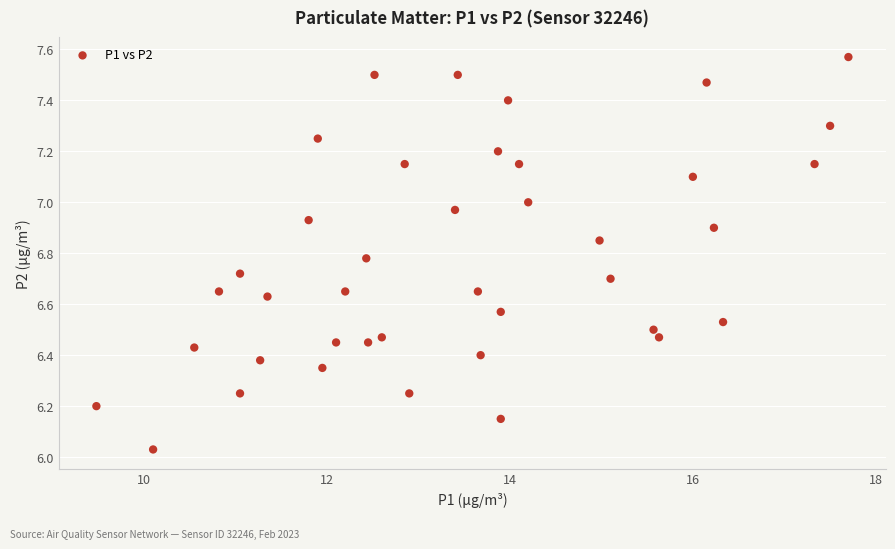

What is the range of Y values (max minus min)?

1.5